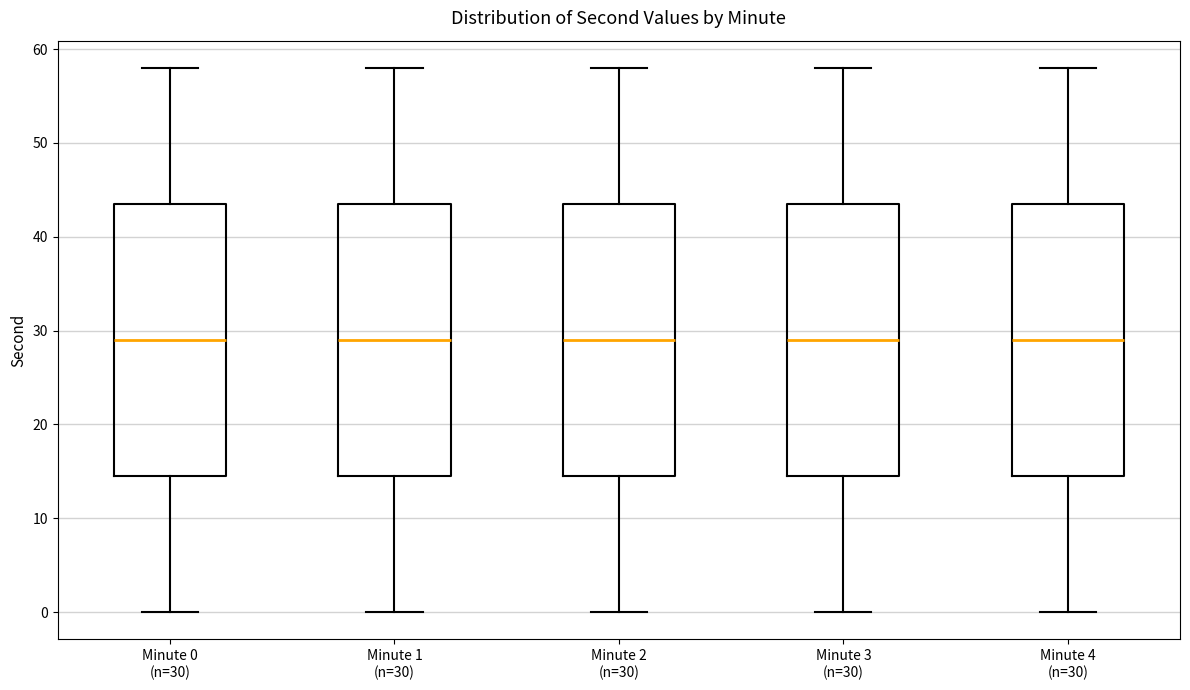

Reading left to right, read every box against the y-axis: the position of its median line, the range the box covers, and the ends of its whiskers. The values are not printed on the chart, so give them approximately, as read against the axis.

Minute 0 (n=30): median 29, box 15 to 44, whiskers 0 to 58
Minute 1 (n=30): median 29, box 15 to 44, whiskers 0 to 58
Minute 2 (n=30): median 29, box 15 to 44, whiskers 0 to 58
Minute 3 (n=30): median 29, box 15 to 44, whiskers 0 to 58
Minute 4 (n=30): median 29, box 15 to 44, whiskers 0 to 58